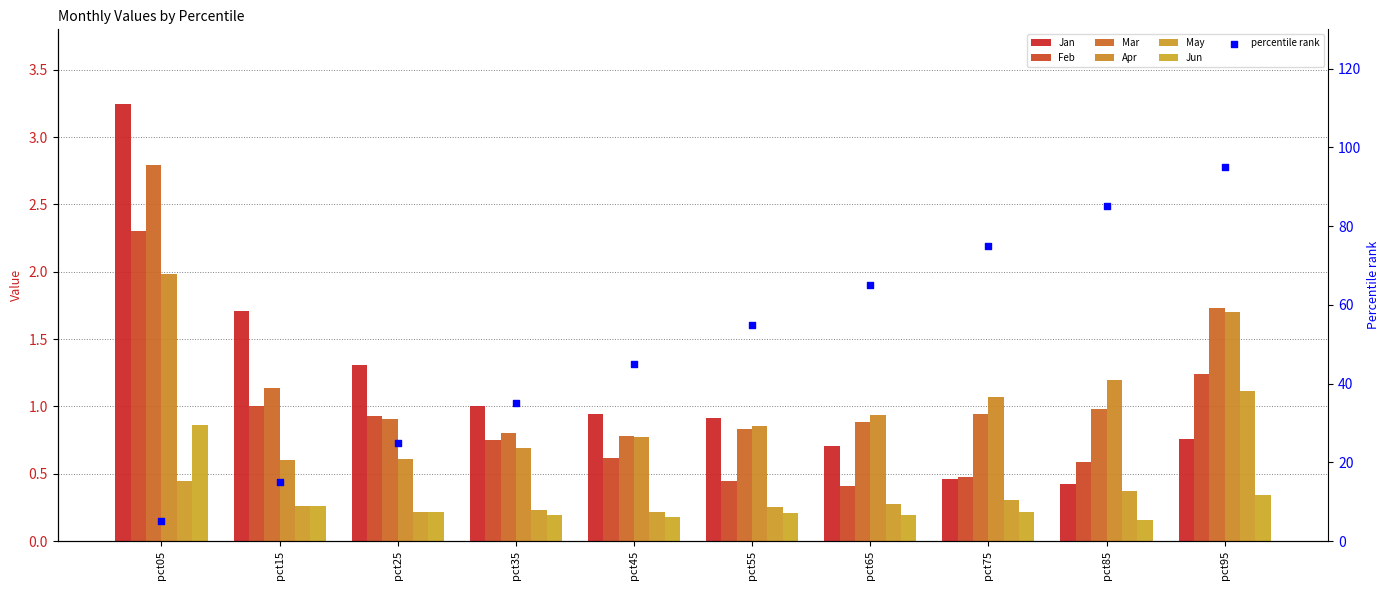

At which category is the sum across all series the highest?

pct05